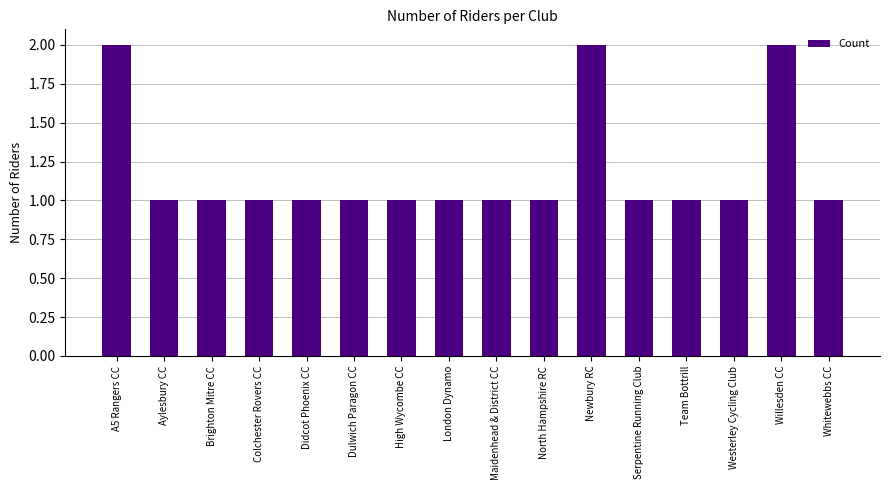

Reading left to right, transcribe all the data shown in this chart.

A5 Rangers CC=2	Aylesbury CC=1	Brighton Mitre CC=1	Colchester Rovers CC=1	Didcot Phoenix CC=1	Dulwich Paragon CC=1	High Wycombe CC=1	London Dynamo=1	Maidenhead & District CC=1	North Hampshire RC=1	Newbury RC=2	Serpentine Running Club=1	Team Bottrill=1	Westerley Cycling Club=1	Willesden CC=2	Whitewebbs CC=1